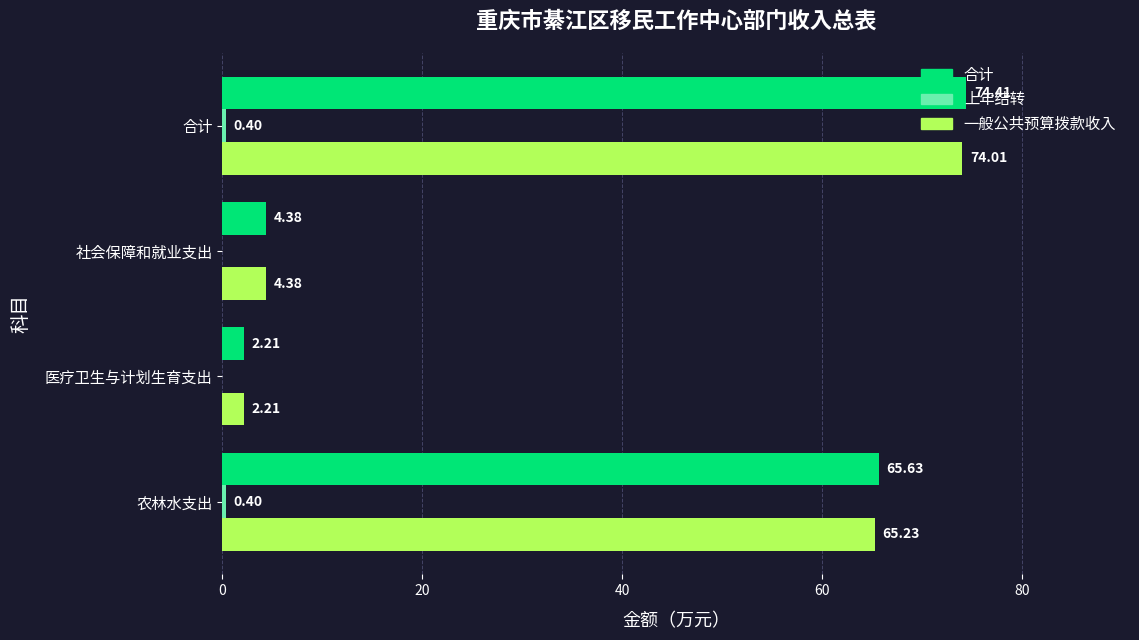

What is the sum of all 合计 values?

146.6